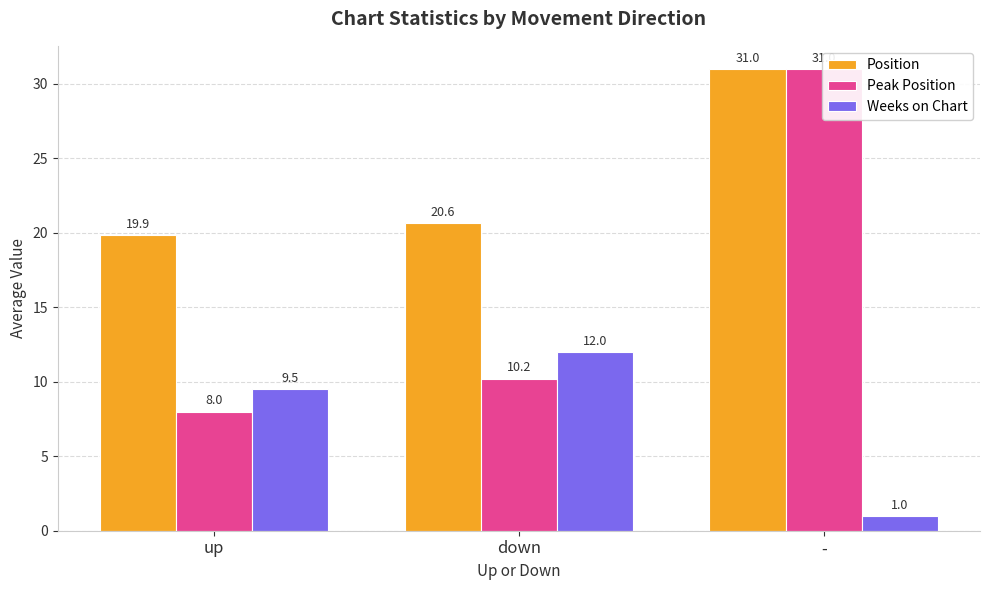

What is the approximate value of Weeks on Chart at -?

1.0